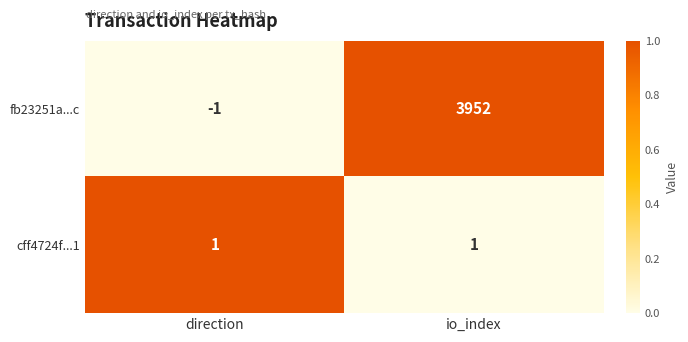

At which category is the sum across all series the highest?

io_index